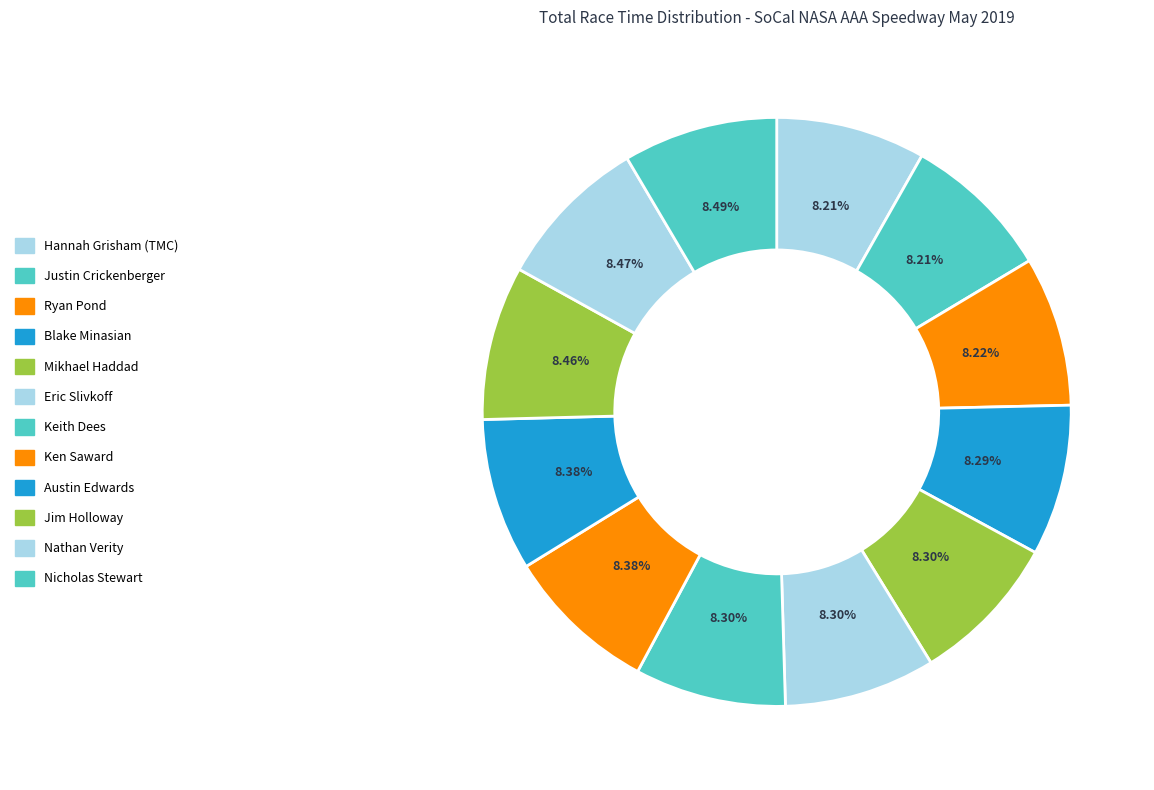

What is the smallest slice in the pie chart?

Hannah Grisham (TMC)